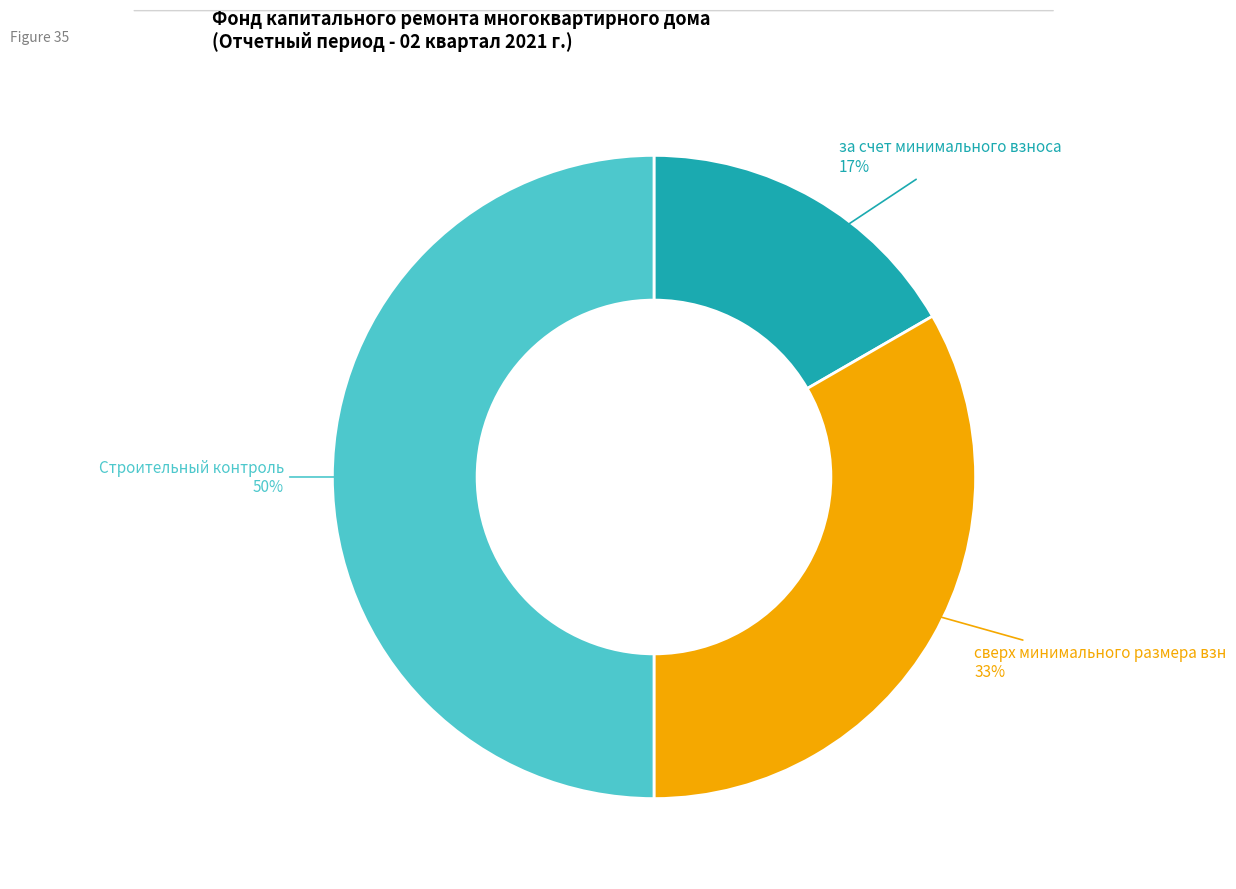

To the nearest percent, what is the average slice percentage?

33%